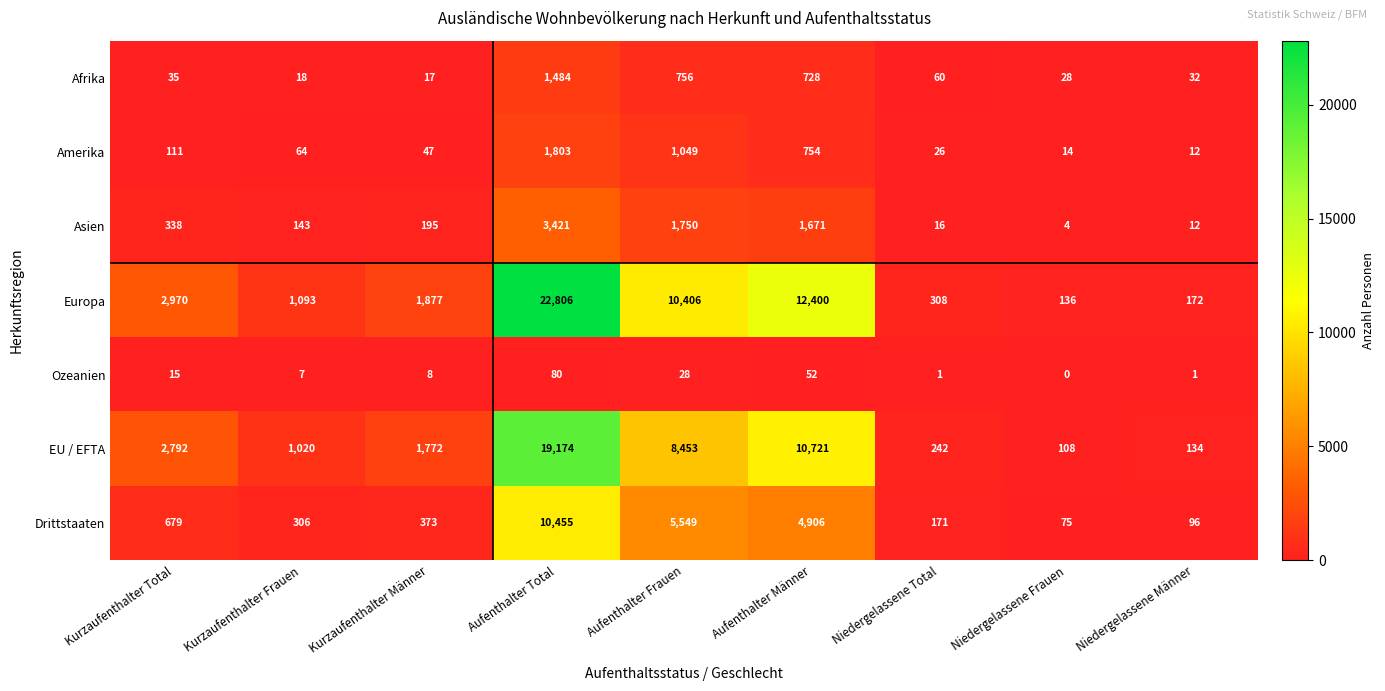

What is the difference between the highest and lowest values at Aufenthalter Frauen?

10378